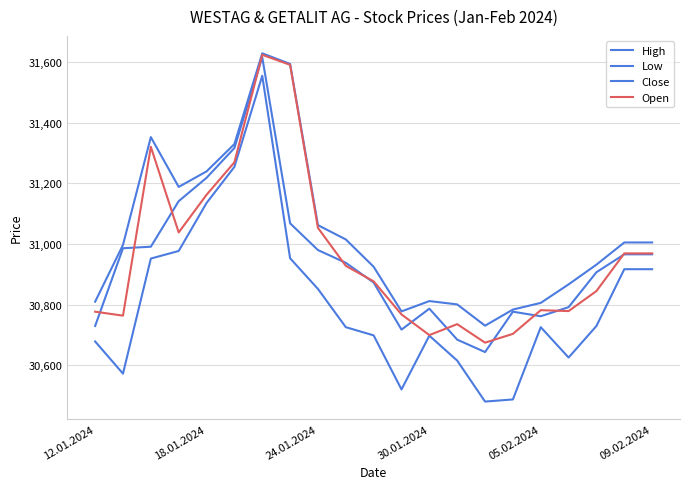

How many lines are shown in the chart?

4